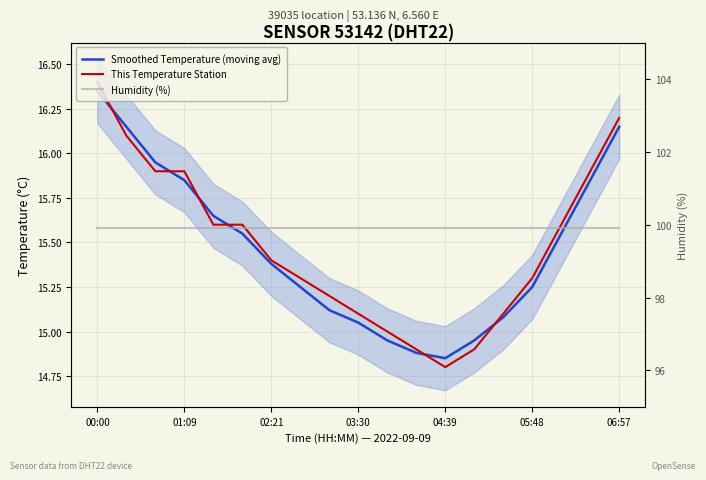

True or false: This Temperature Station and Humidity (%) cross at least once.

False